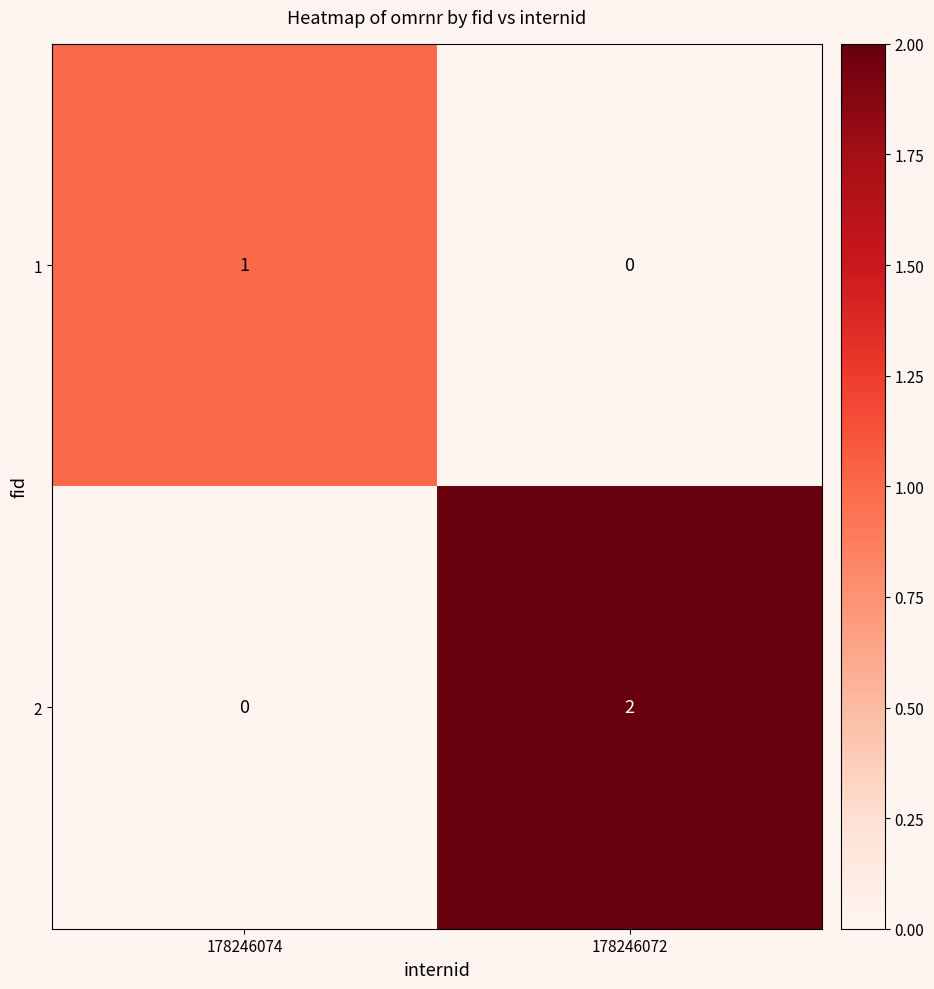

True or false: 2 has a value of 1 at 178246072.

False